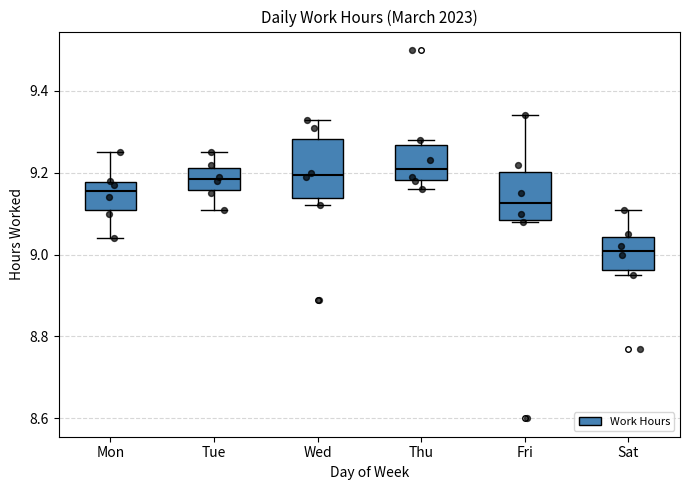

Where does the lower whisker of the box for Thu end on the y-axis? The values are not printed on the chart, so give them approximately, as read against the axis.

9.16